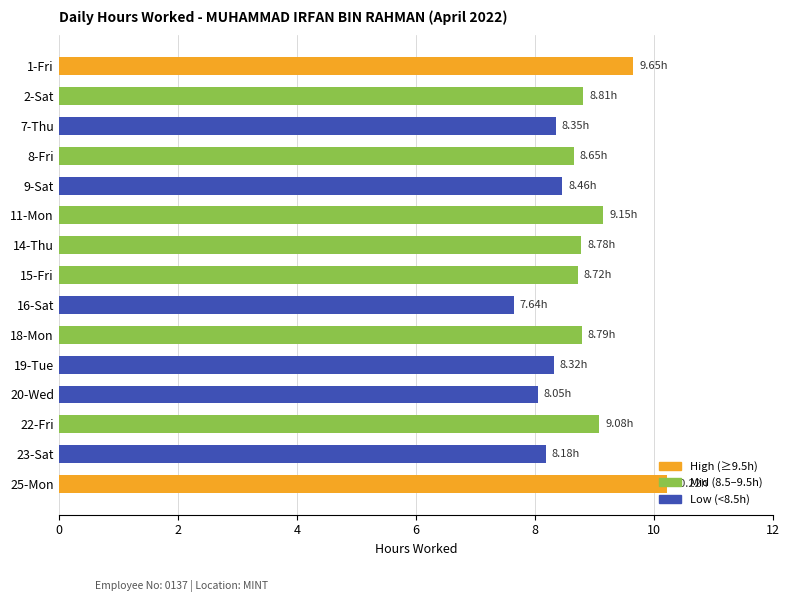

What is the ratio of the value at 14-Thu to the value at 20-Wed?

1.1